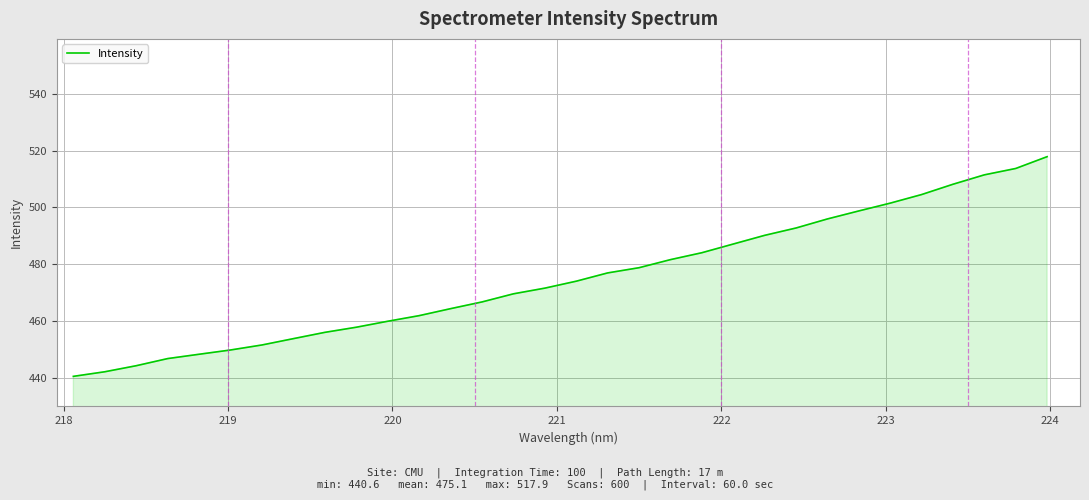

What is the minimum value shown in the chart?

440.6